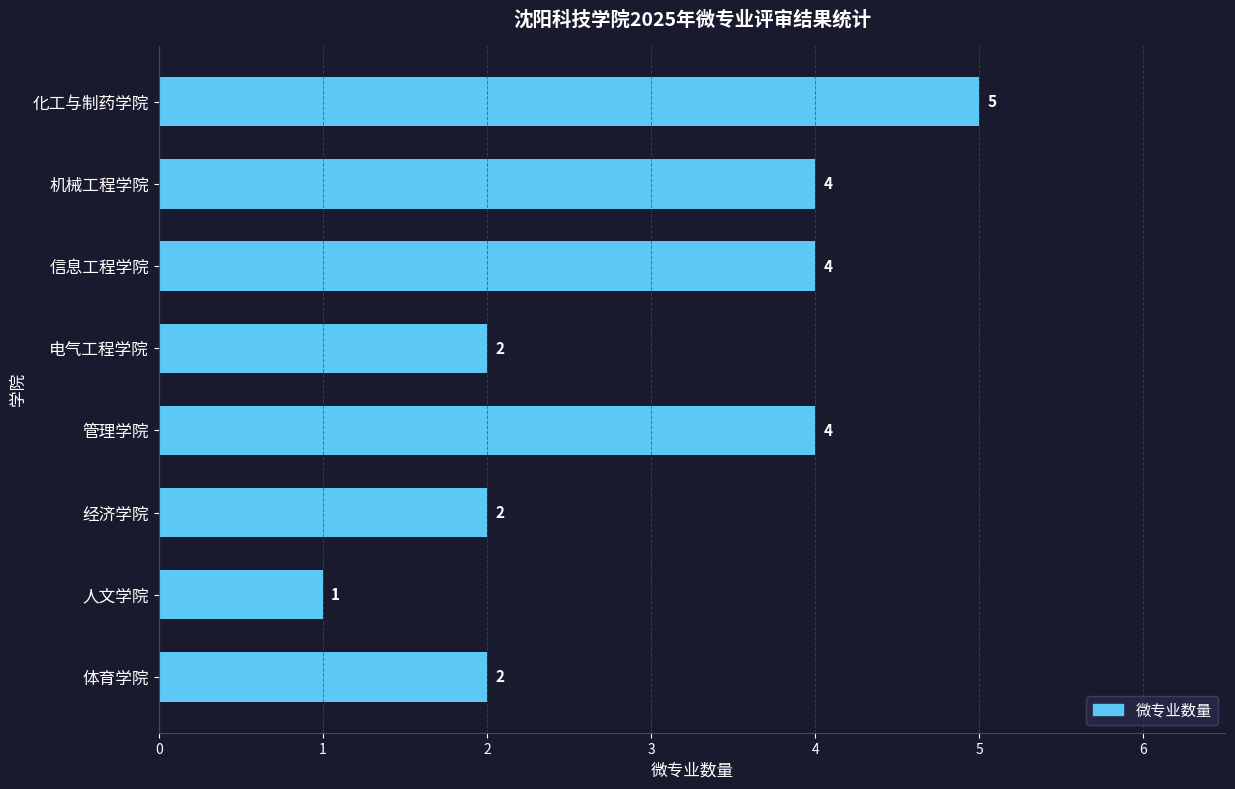

Reading top to bottom, list all the values displayed in this chart.

5	4	4	2	4	2	1	2